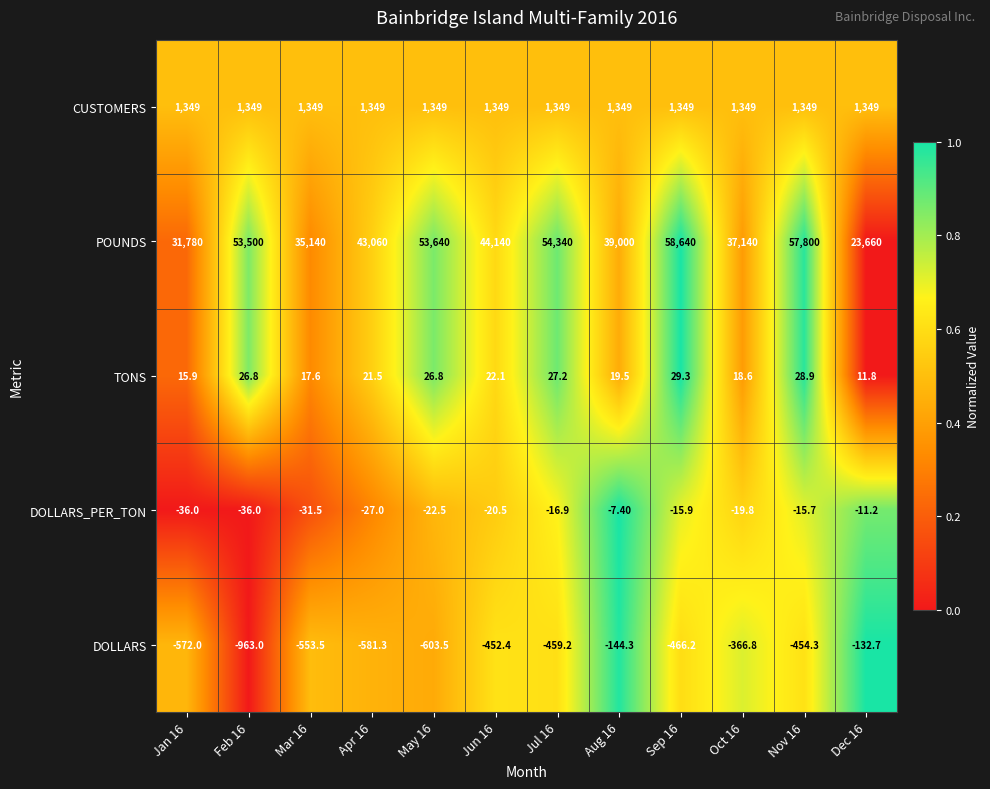

Which series has the largest range (max minus min)?

POUNDS